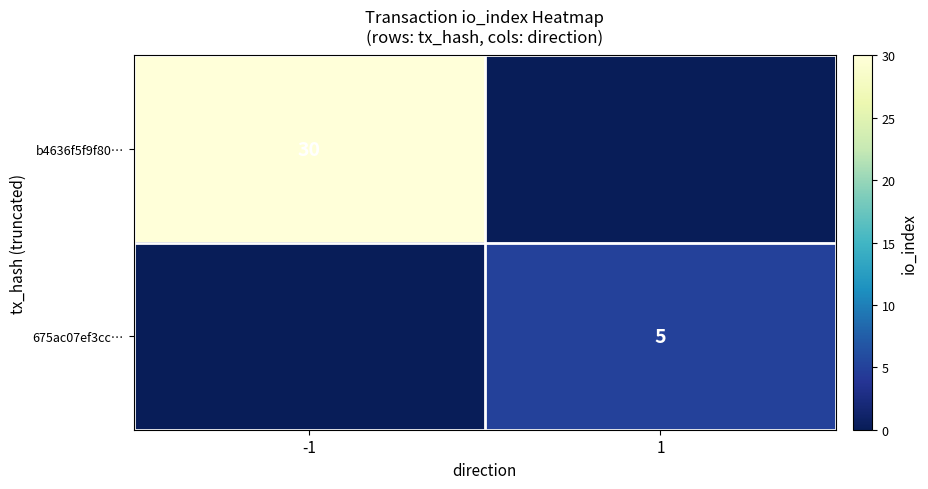

Is it true that b4636f5f9f80… equals 12 at -1?

False